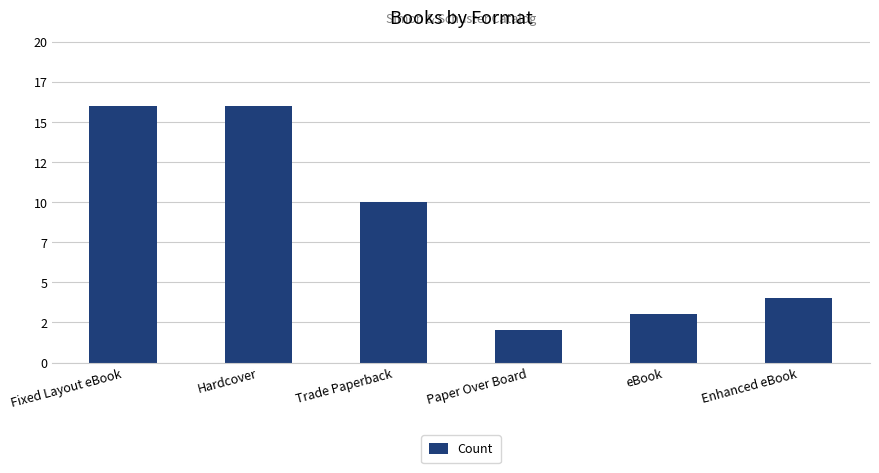

Reading right to left, what are all the values shown in this chart?

Enhanced eBook=4	eBook=3	Paper Over Board=2	Trade Paperback=10	Hardcover=16	Fixed Layout eBook=16